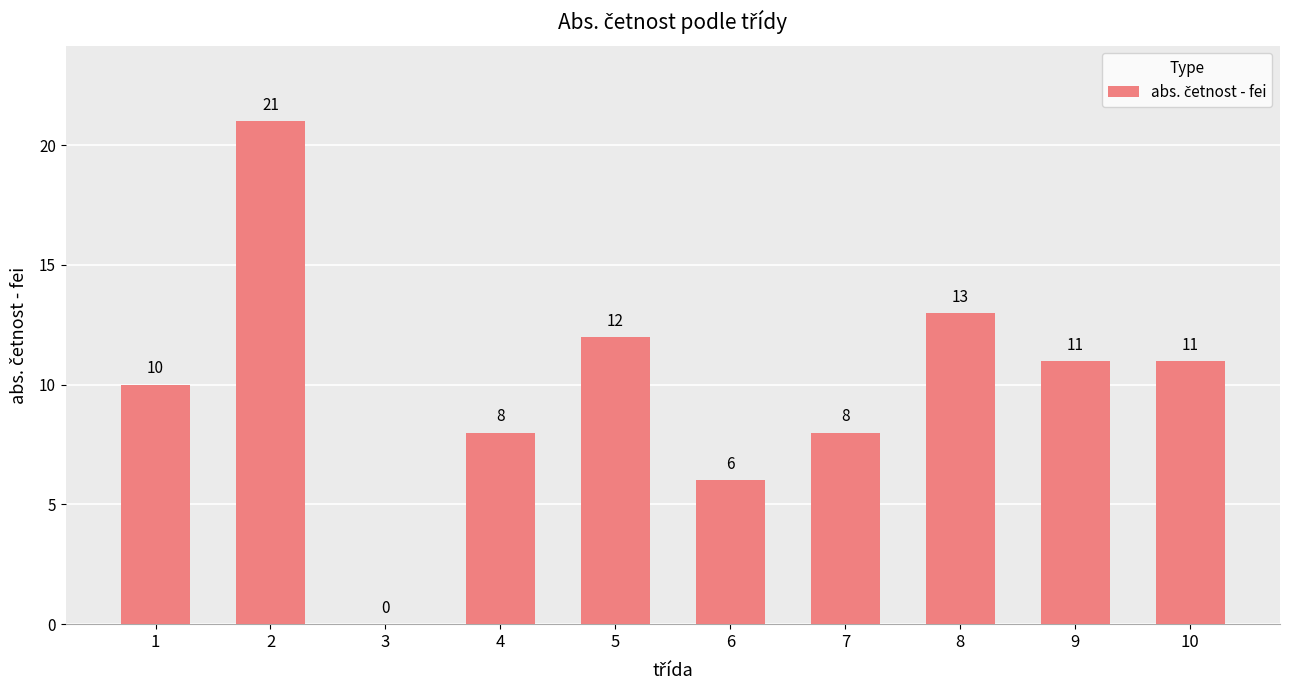

What is the sum of all values?

100